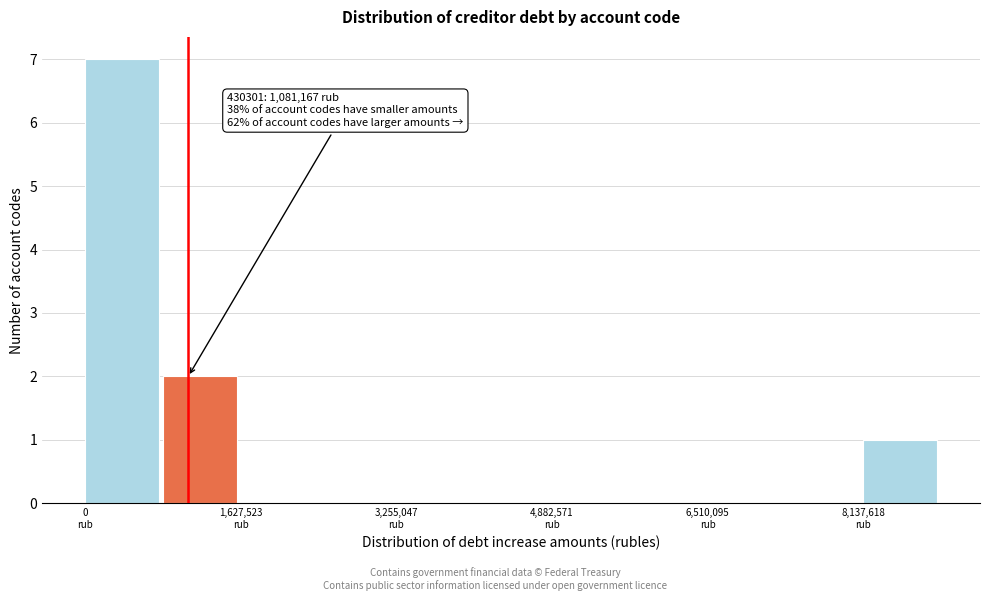

Over which range of the x-axis is the bar tallest?

0 to 800000